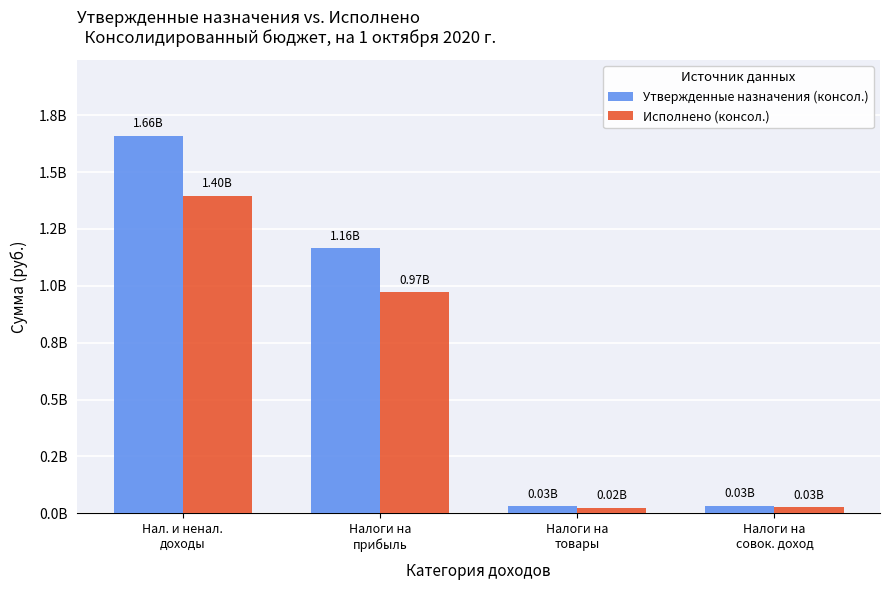

The Исполнено (консол.) series shows 741068417.0 at Нал. и ненал.
доходы. True or false?

False